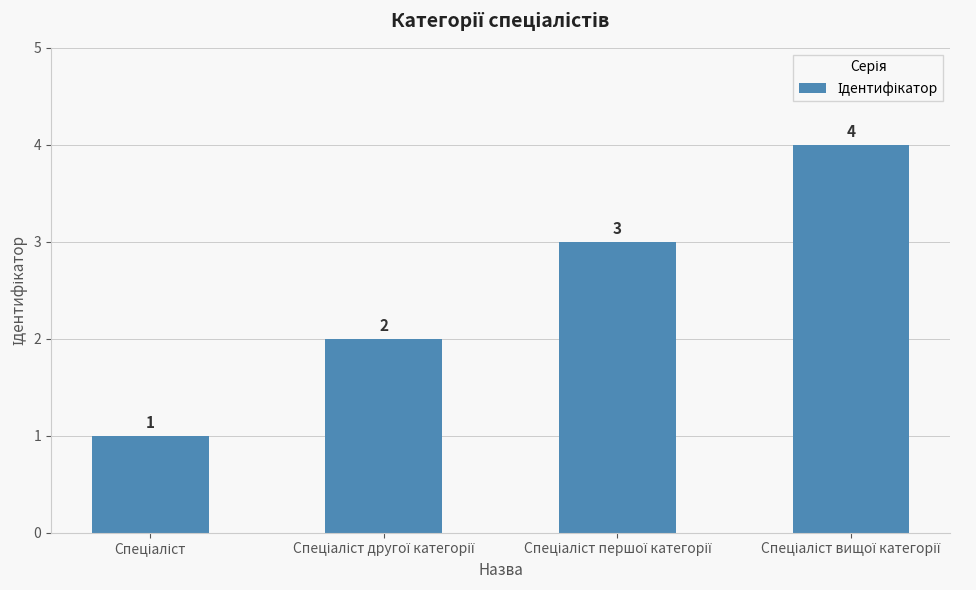

What is the greatest value displayed?

4